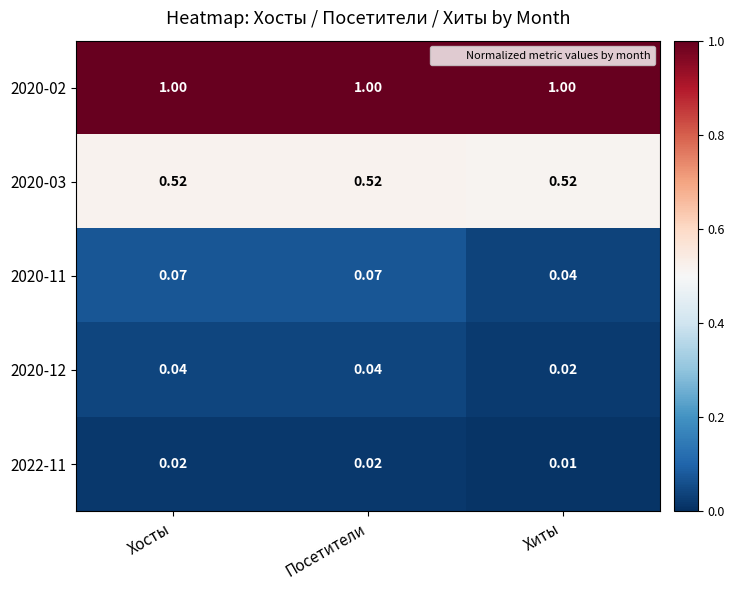

Which series has the widest spread of values?

2020-11